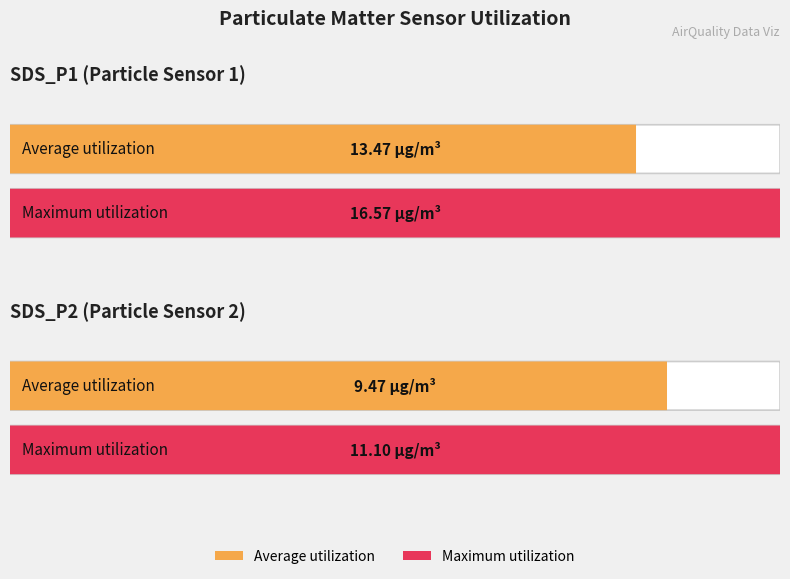

Which series has the widest spread of values?

Maximum utilization